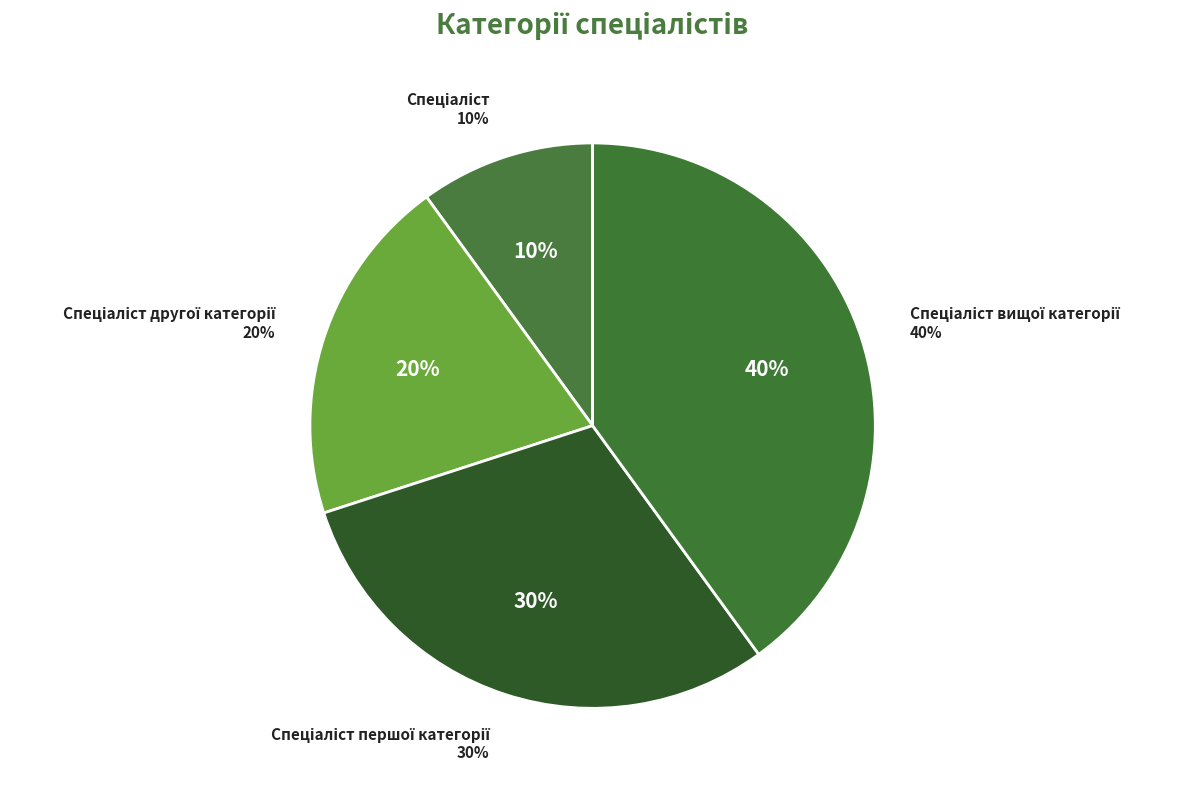

Is the sum of Спеціаліст другої категорії and Спеціаліст першої категорії greater than half?

No